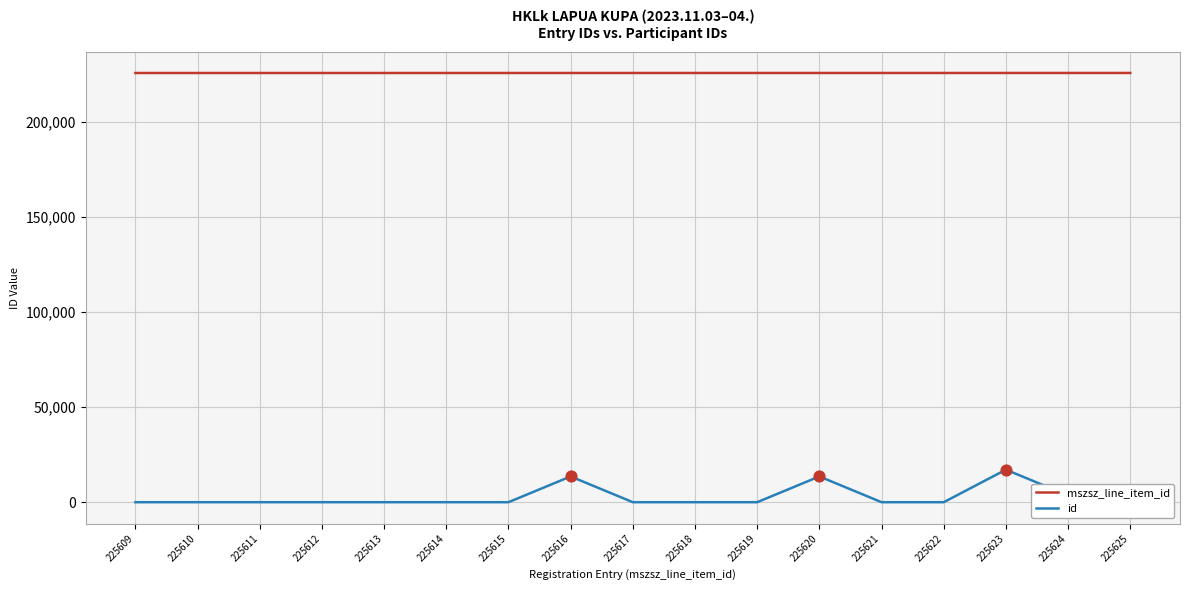

Which series has the largest range (max minus min)?

id